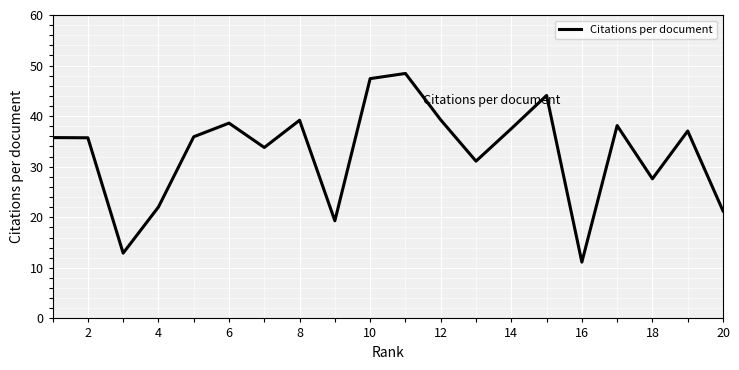

What is the sum of all values?

656.3